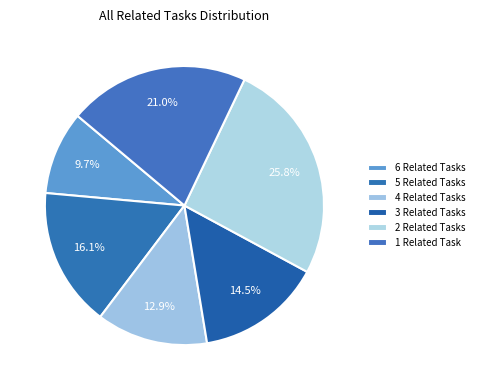

How many slices are in this pie chart?

6